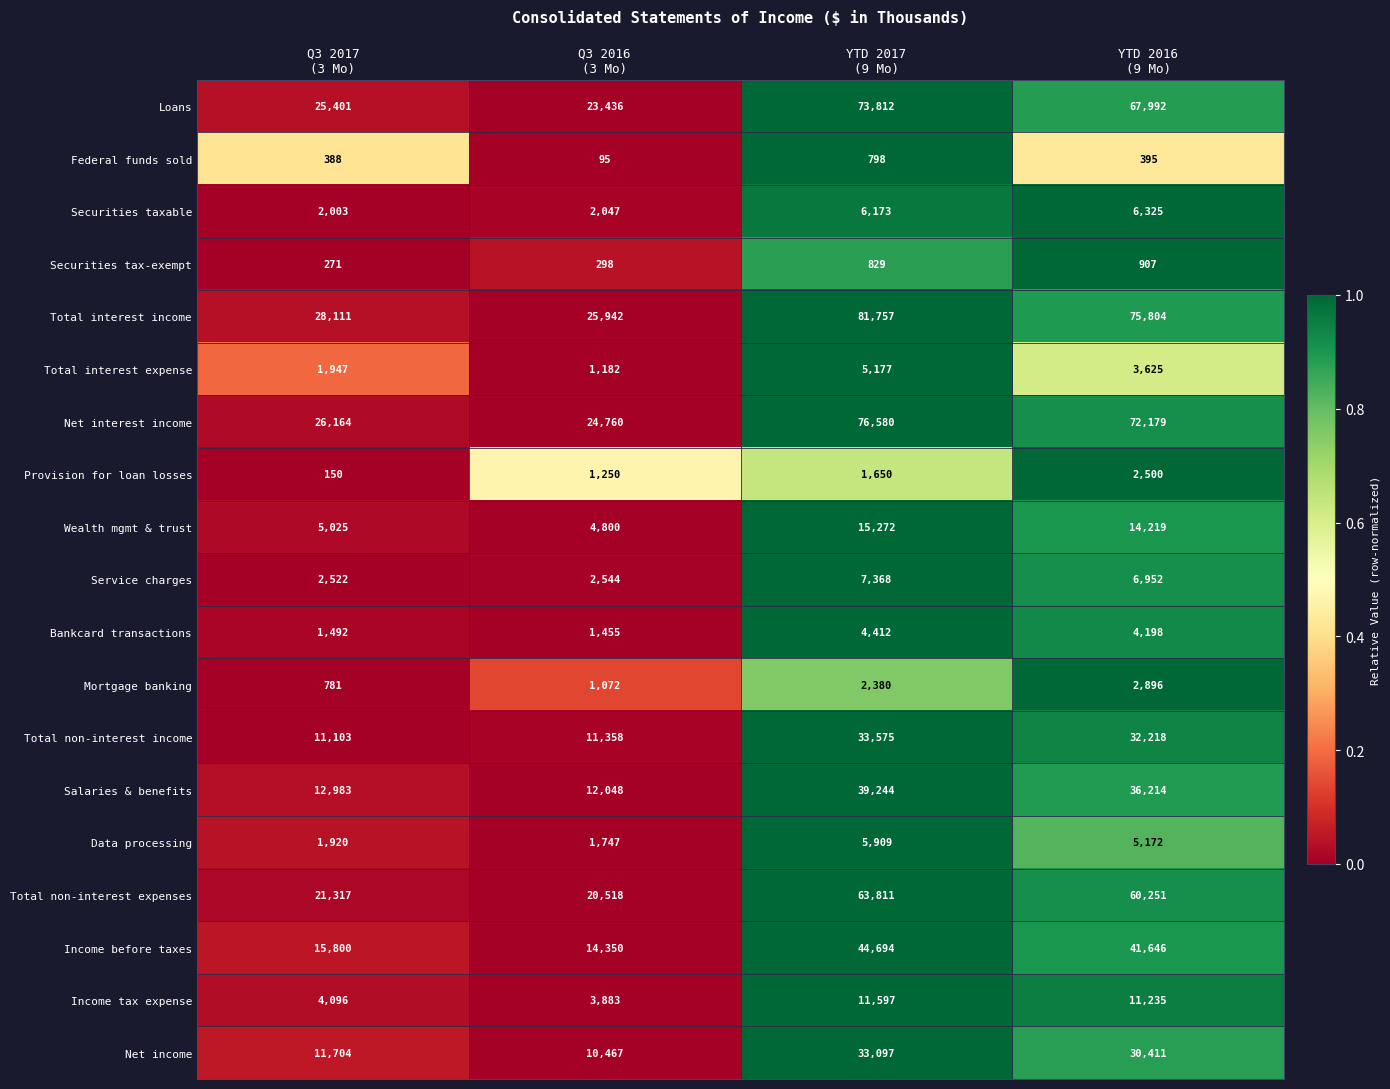

How many data points in Provision for loan losses are less than 1650?

2